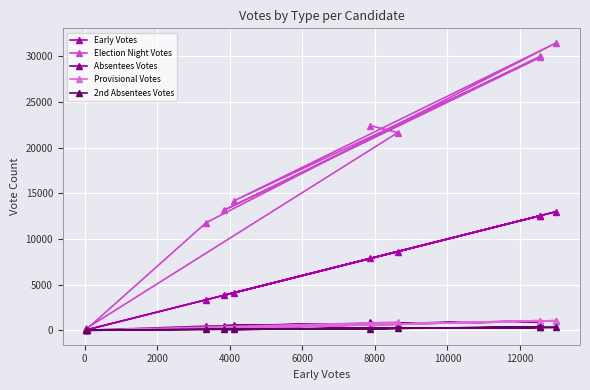

What is the maximum value for Early Votes?

13004